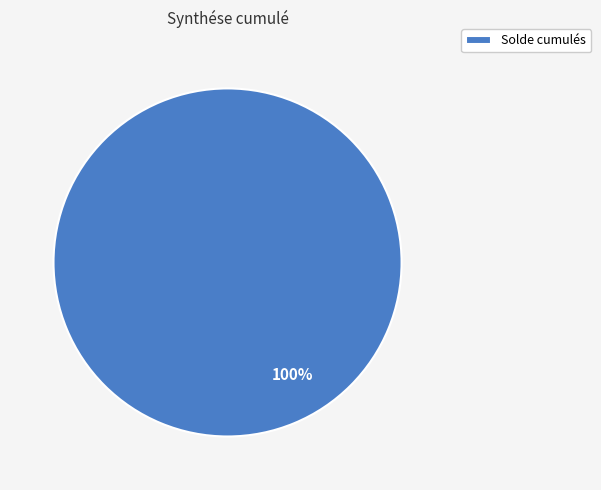

Rank the categories by value from highest to lowest.

Solde cumulés